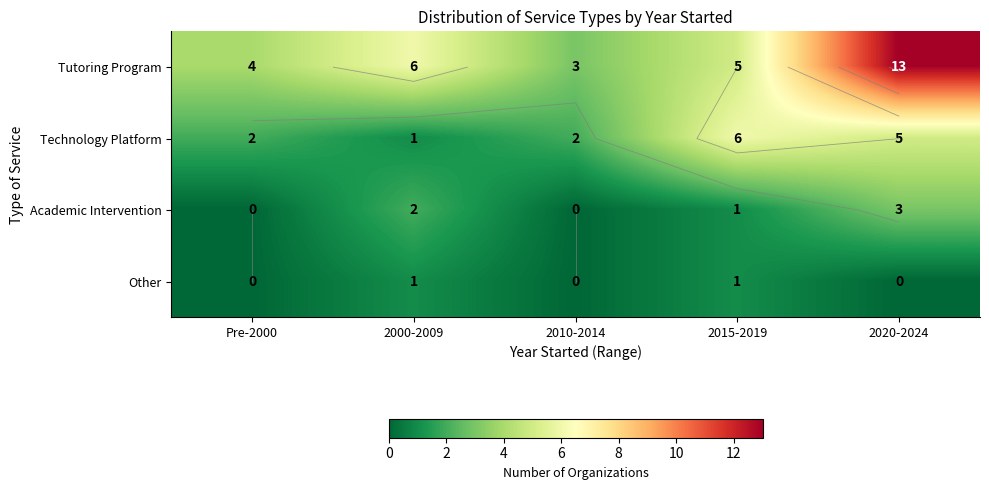

At which label is Technology Platform closest to 3?

Pre-2000